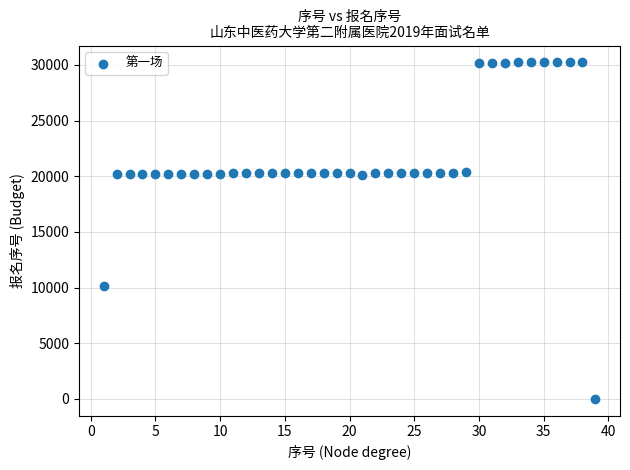

What is the range of X values (max minus min)?

38